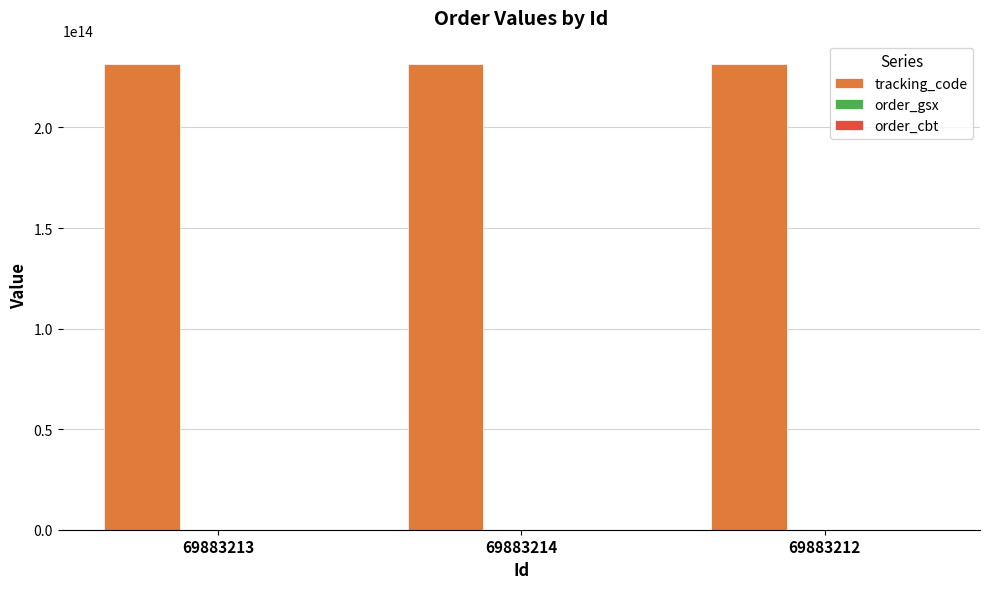

Which series has the largest total across all categories?

tracking_code